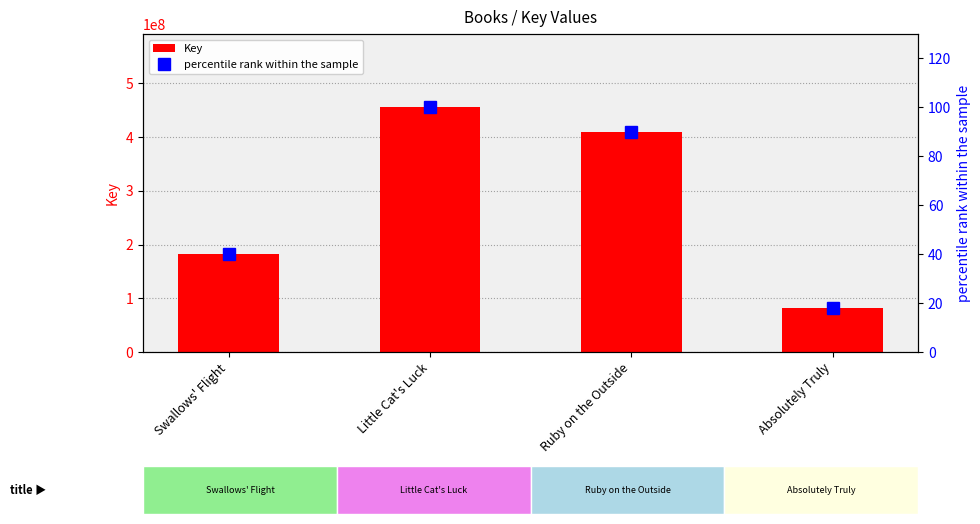

Reading left to right, what are all the values shown in this chart?

Key: 182476784.0	455327450.0	408888610.0	81557389.0
percentile rank within the sample: 40.1	100.0	89.8	17.9